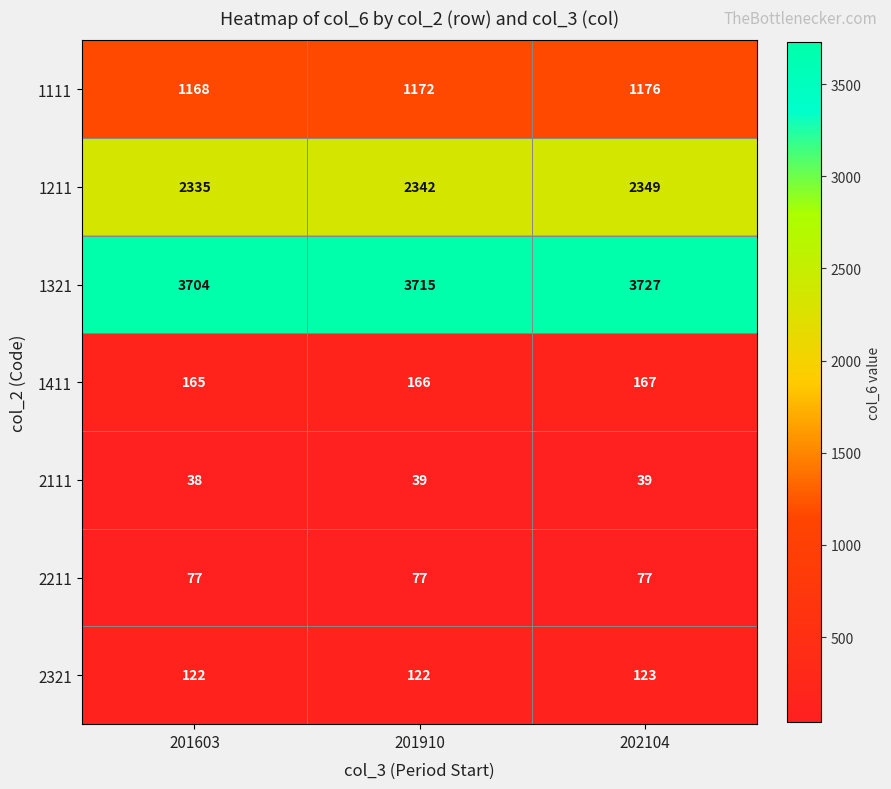

Is it true that 2211 equals 77 at 201910?

True